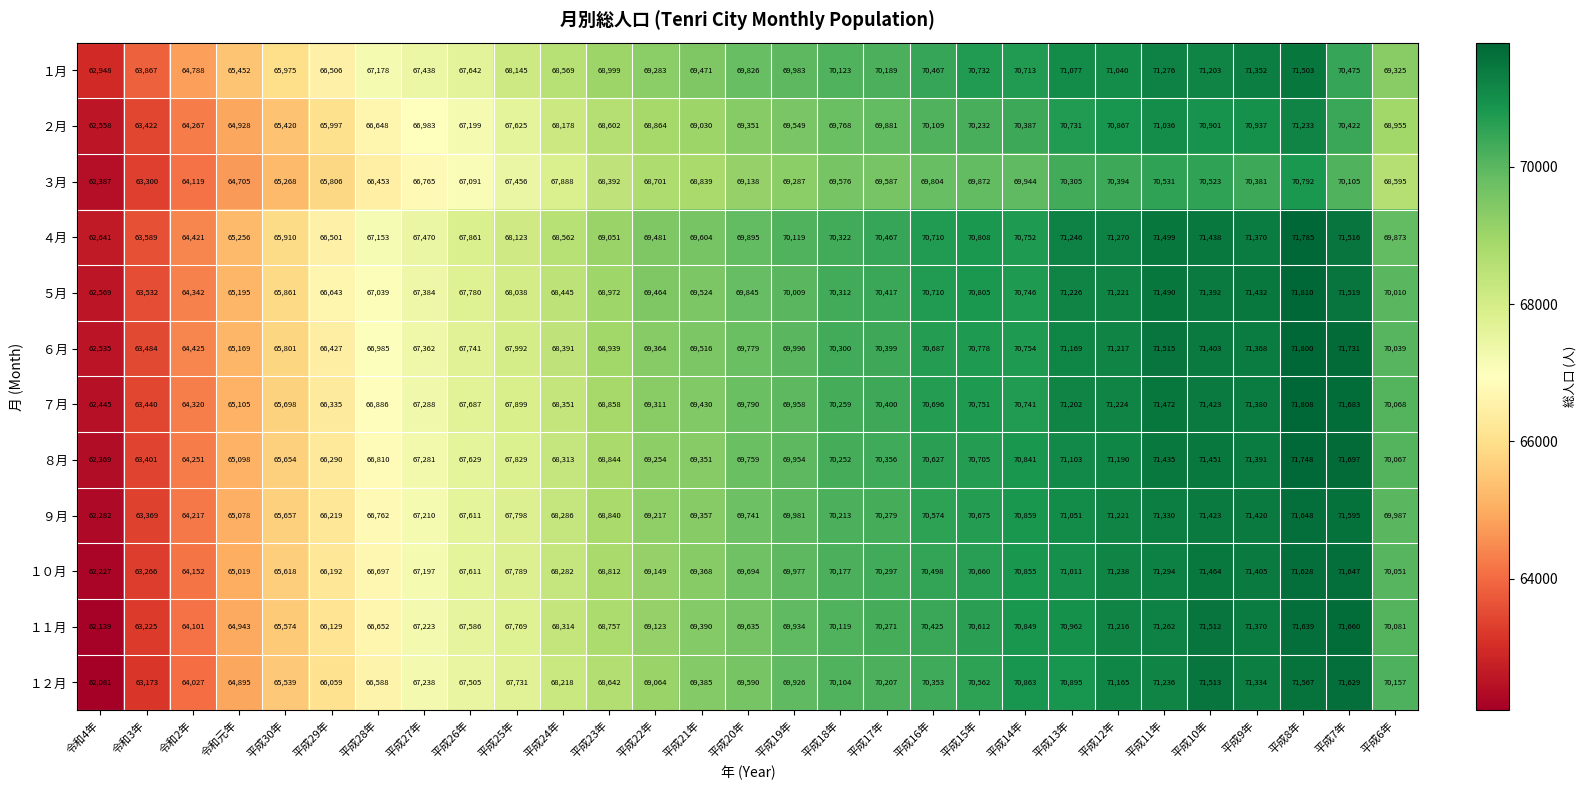

What is the average value of the ４月 series?

68920